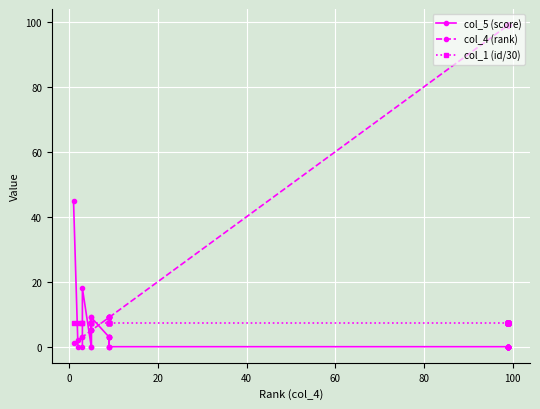

True or false: col_5 (score) has more than 1 points higher than both neighbors.

True